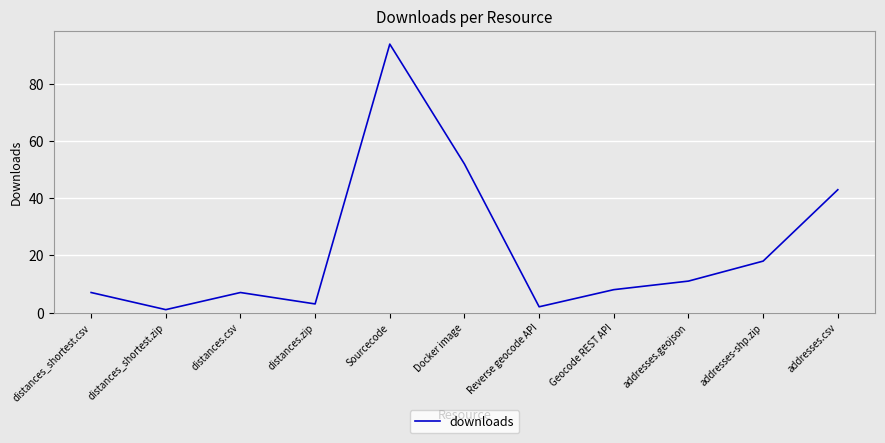

How many lines are shown in the chart?

1